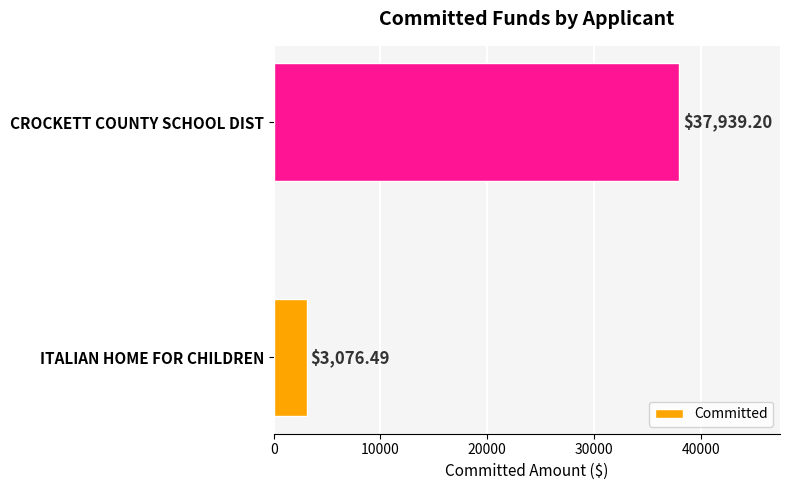

Are the bars grouped side by side (vs. stacked)?

No